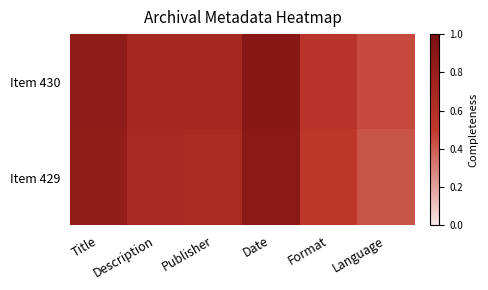

At which category is the sum across all series the highest?

Date